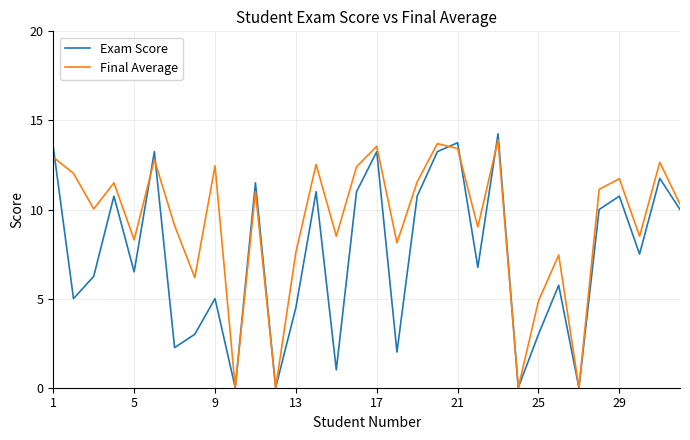

How many lines are shown in the chart?

2